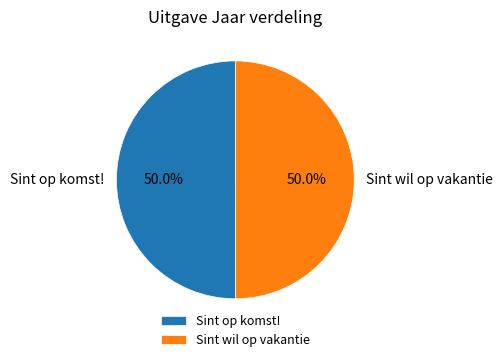

What is the total percentage of Sint op komst! and Sint wil op vakantie?

100.0%